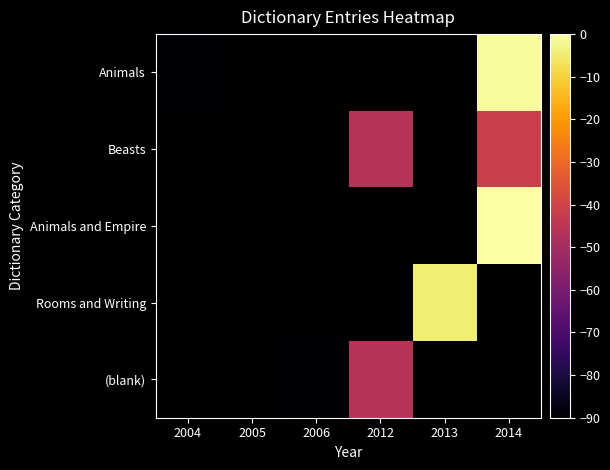

Reading left to right, transcribe all the data shown in this chart.

Animals: 2004=-89.4	2005=-95.0	2006=-95.0	2012=-95.0	2013=-95.0	2014=-0.7
Beasts: 2004=-95.0	2005=-95.0	2006=-95.0	2012=-46.3	2013=-95.0	2014=-41.4
Animals and Empire: 2004=-95.0	2005=-95.0	2006=-95.0	2012=-95.0	2013=-95.0	2014=-0.0
Rooms and Writing: 2004=-95.0	2005=-95.0	2006=-95.0	2012=-95.0	2013=-4.3	2014=-95.0
(blank): 2004=-95.0	2005=-90.0	2006=-89.0	2012=-46.2	2013=-95.0	2014=-95.0